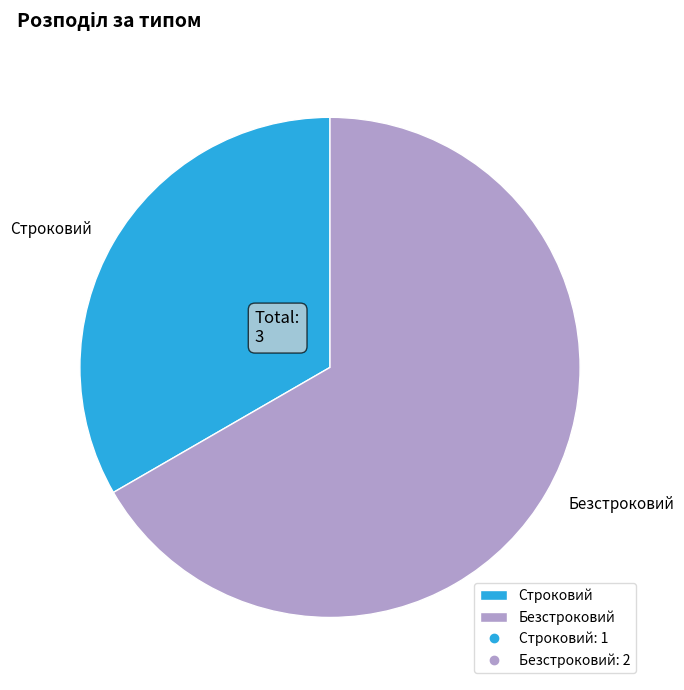

True or false: Строковий accounts for 33% of the total.

True